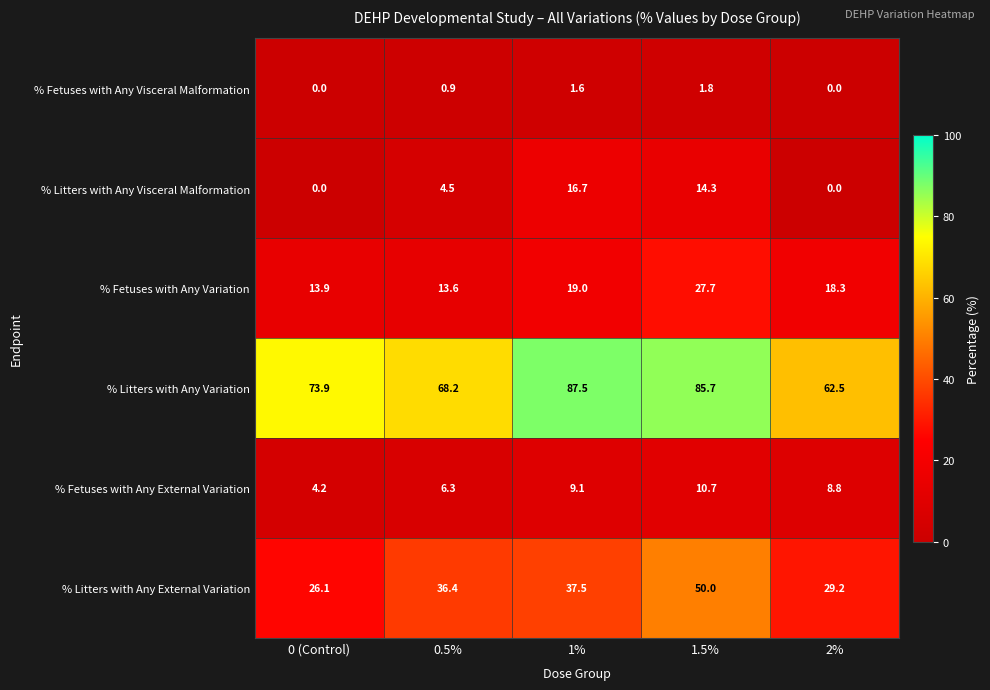

How many data points in % Litters with Any Visceral Malformation are above 4?

3